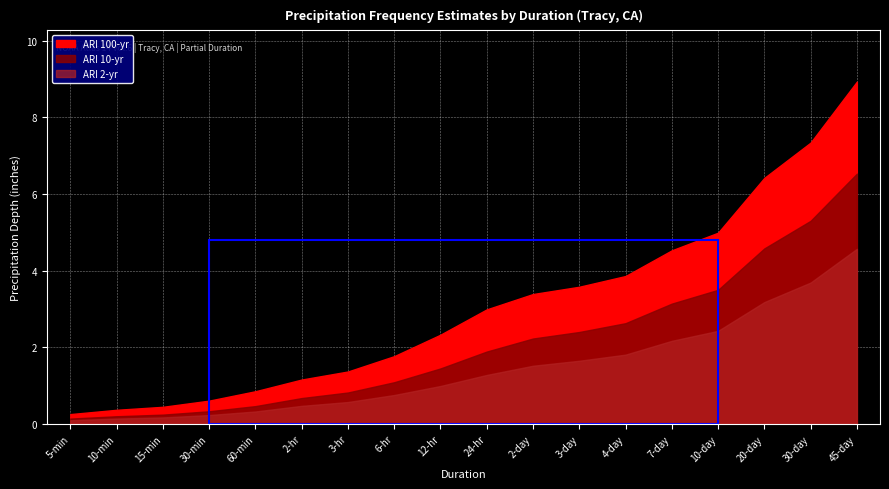

At how many categories does at least one series exceed 0?

18